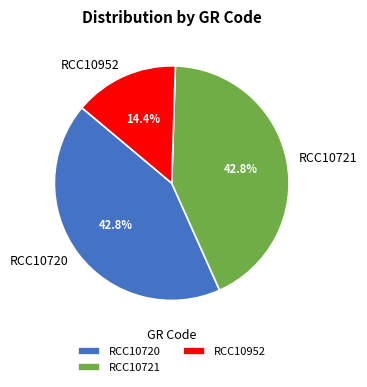

What percentage is NOT represented by RCC10952?

85.6%